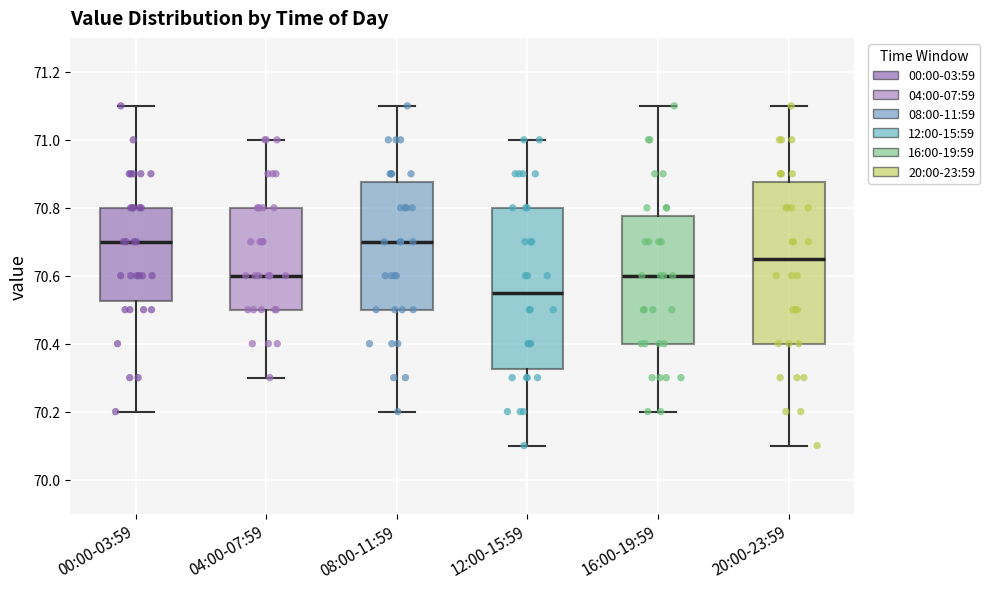

Where is the upper edge of the box for 16:00-19:59 on the y-axis? The values are not printed on the chart, so give them approximately, as read against the axis.

70.78